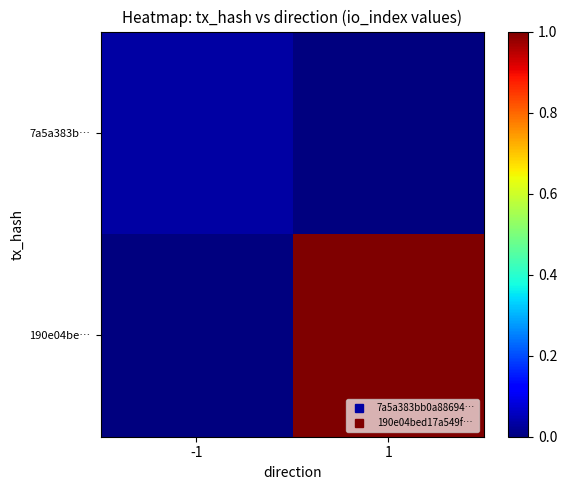

Reading left to right, what are all the values shown in this chart?

7a5a383b…: -1=0.0	1=0.0
190e04be…: -1=0.0	1=1.0